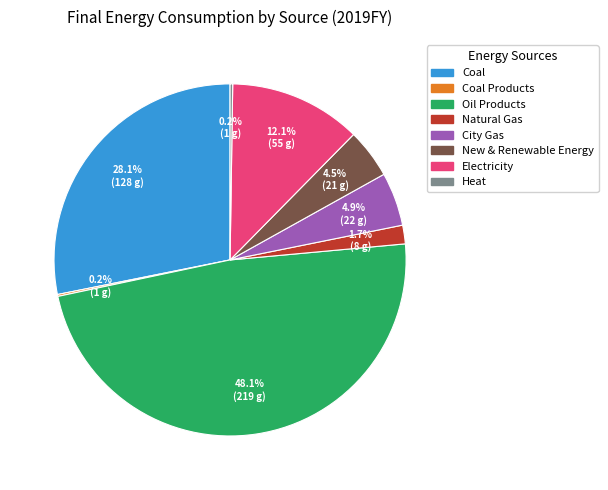

Combined, do New & Renewable Energy and Oil Products account for over 50%?

Yes